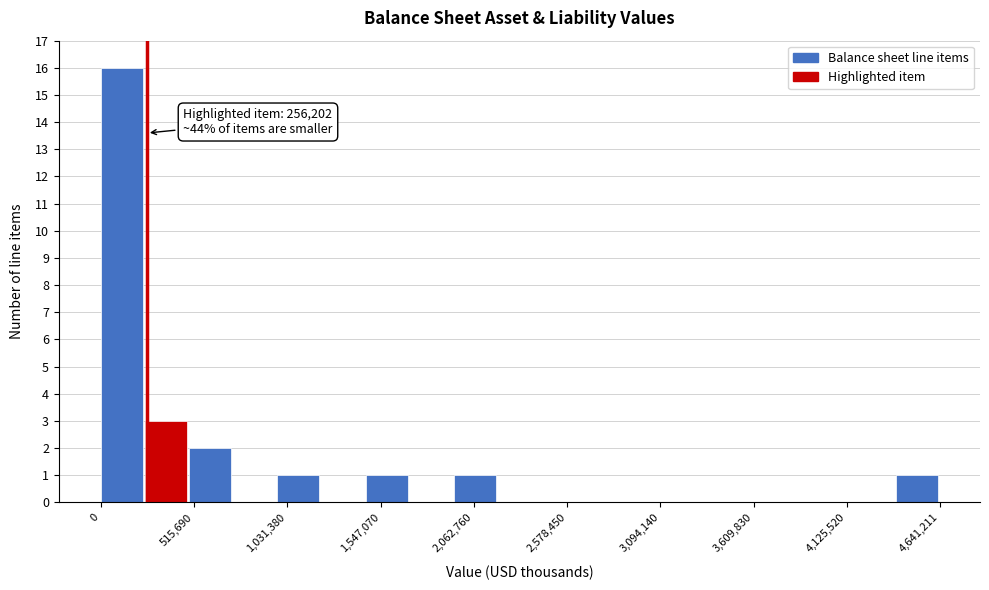

Around what value on the x-axis is the tallest bar? Give the approximate position of its centre, as read against the axis.

100000